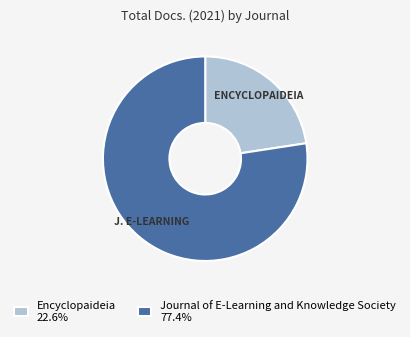

Is there a majority slice in this chart?

Yes